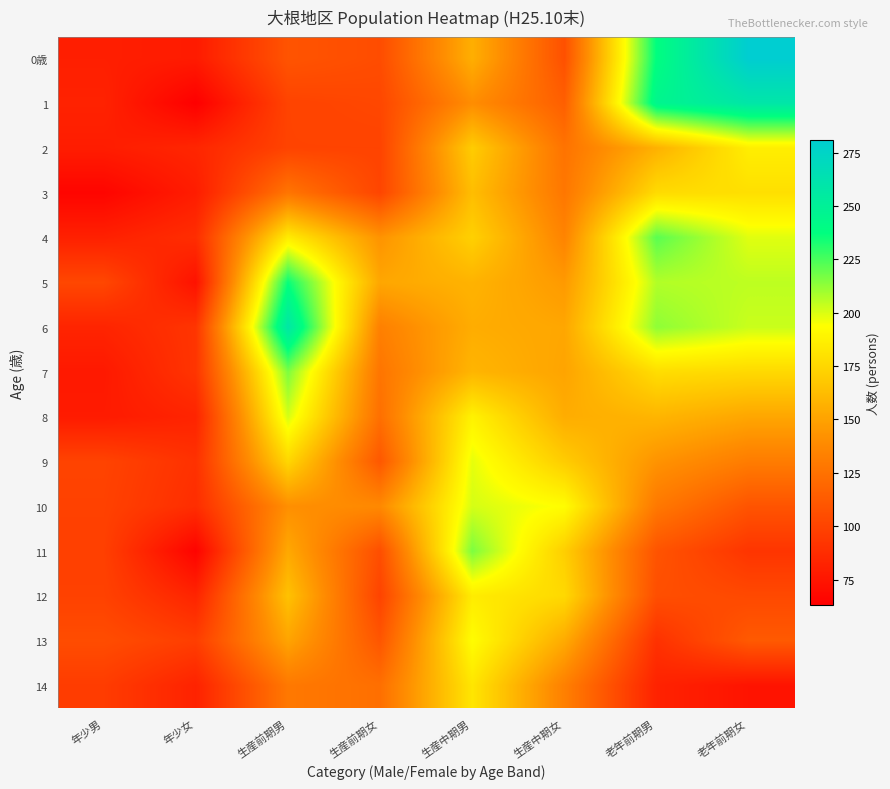

Which has a higher value, 年少女 or 生産中期女?

生産中期女